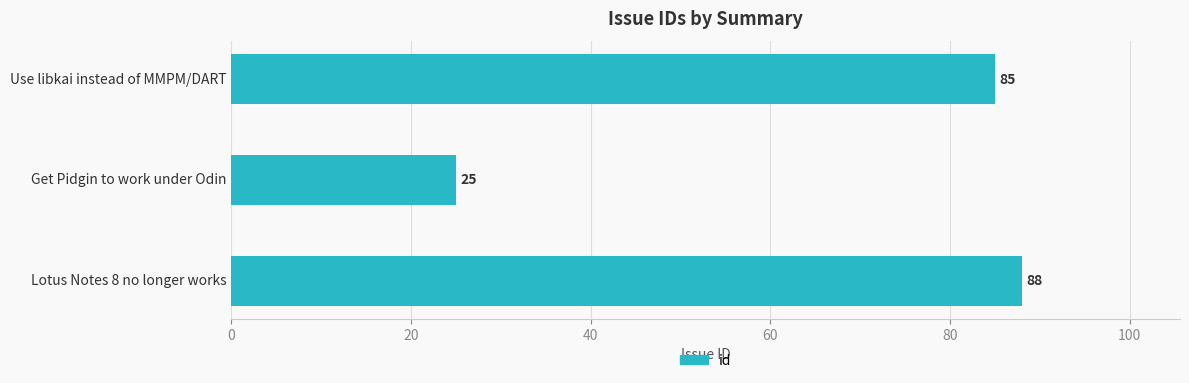

Reading top to bottom, list all the values displayed in this chart.

Use libkai instead of MMPM/DART=85	Get Pidgin to work under Odin=25	Lotus Notes 8 no longer works=88